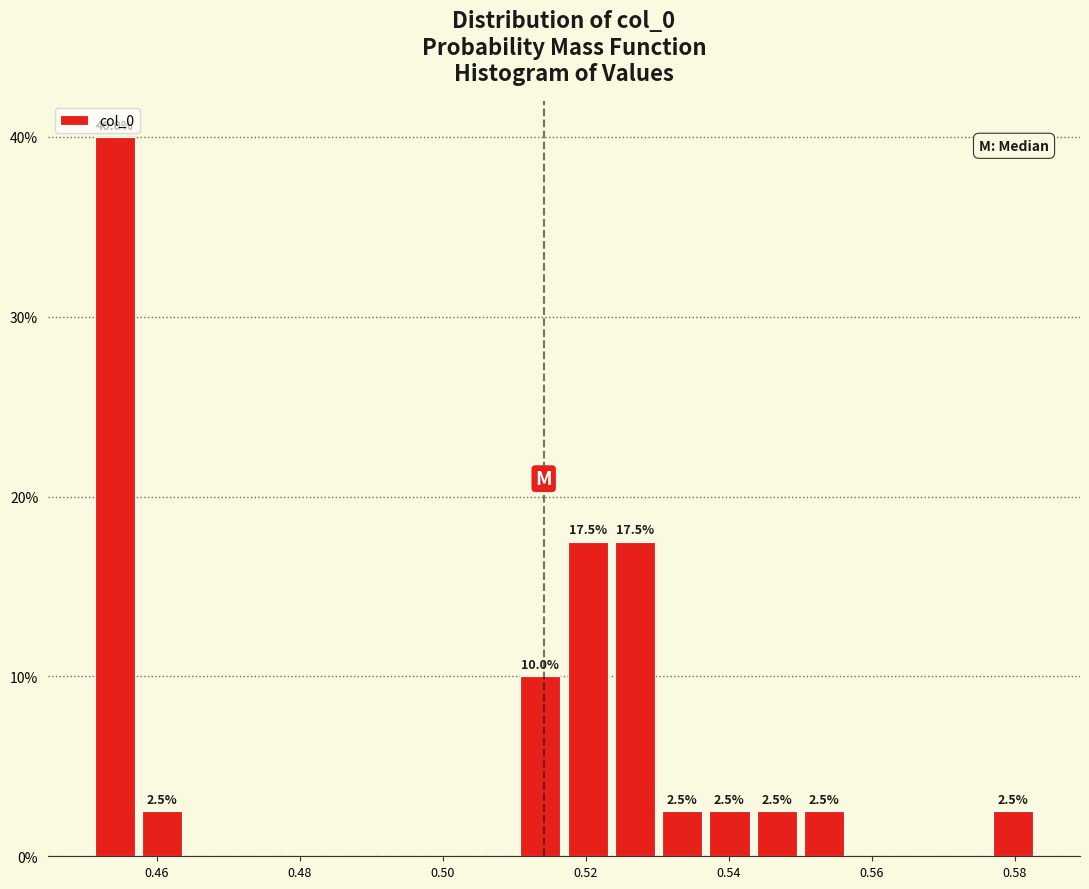

Around what value on the x-axis is the tallest bar? Give the approximate position of its centre, as read against the axis.

0.454